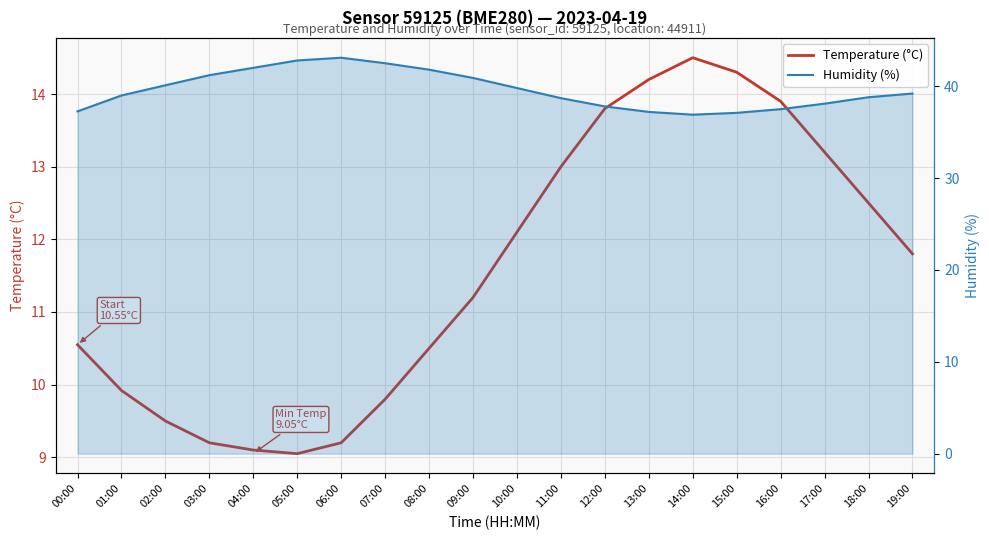

True or false: Temperature (°C) and Humidity (%) cross at least once.

False